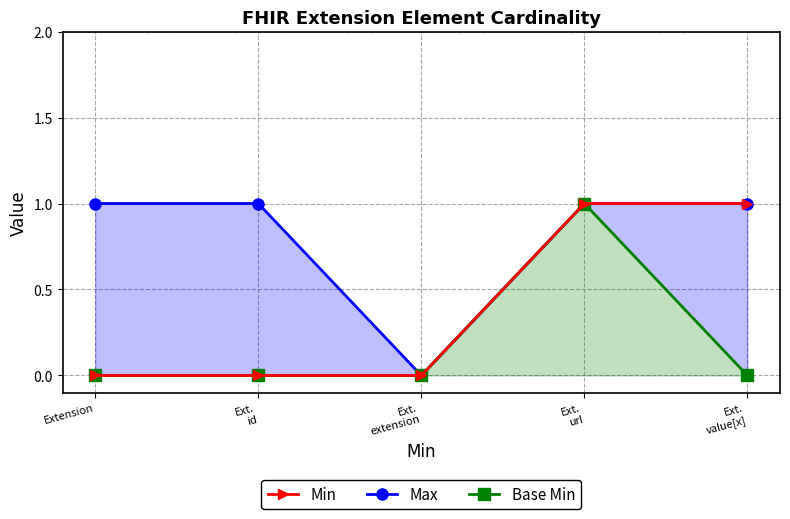

True or false: Min and Base Min intersect in this chart.

False